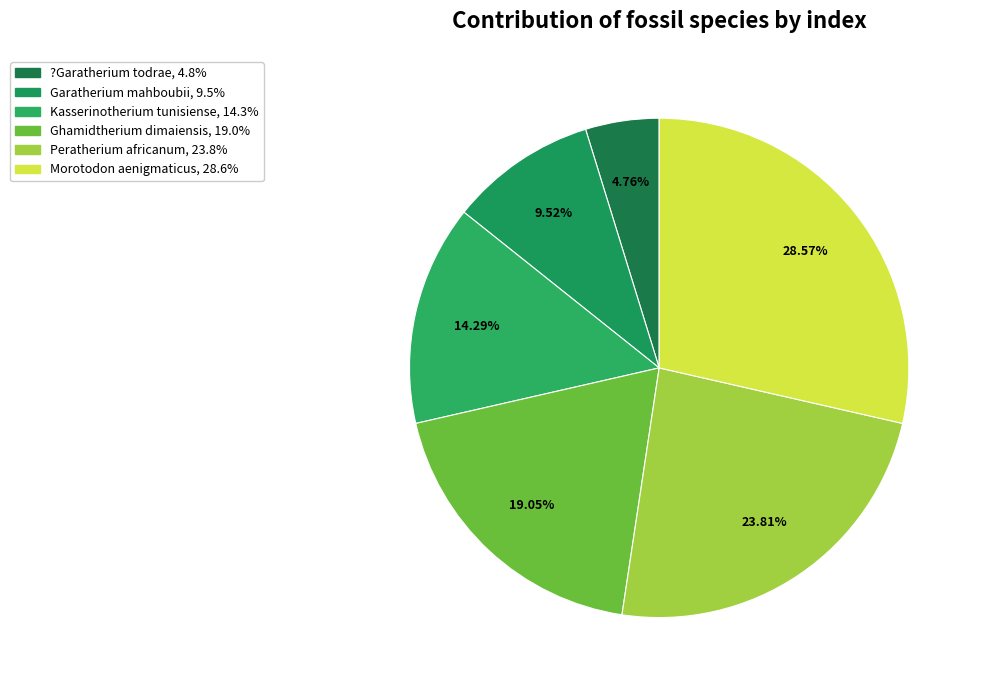

Combined, what portion of the pie is Peratherium africanum and ?Garatherium todrae?

28.6%